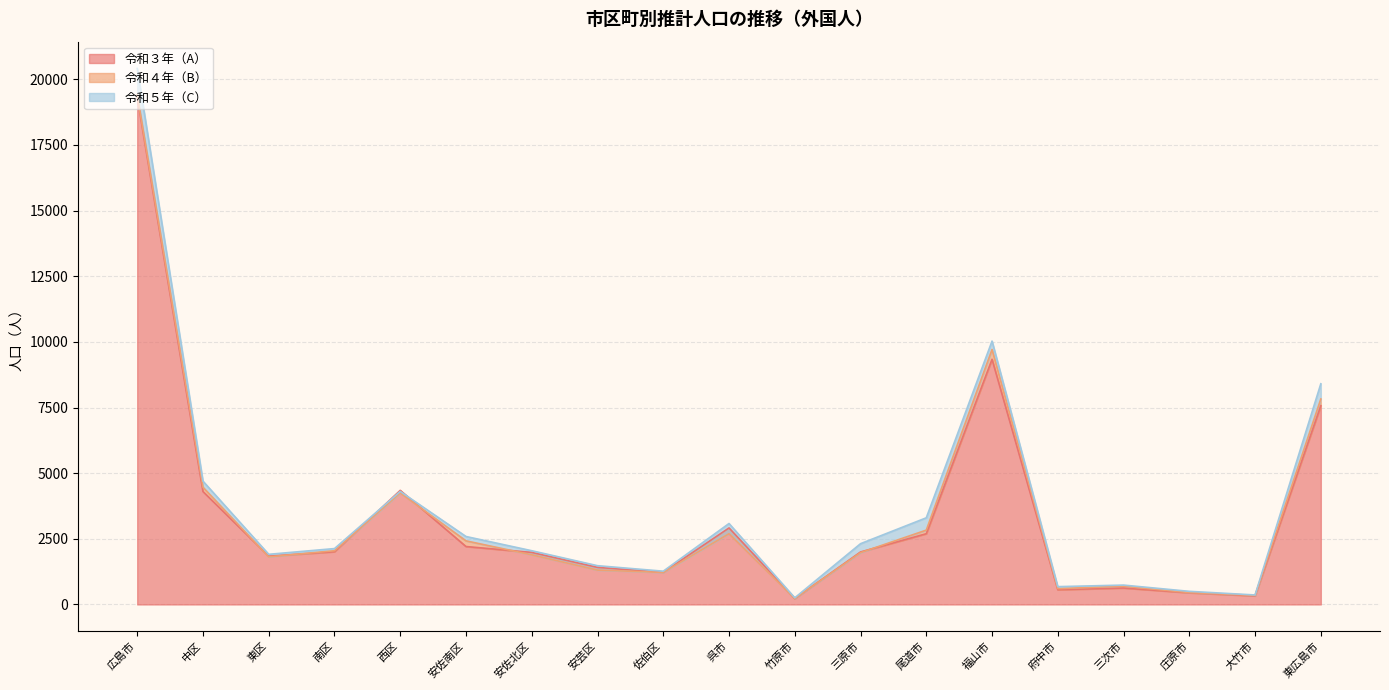

What position from the right is 福山市?

6